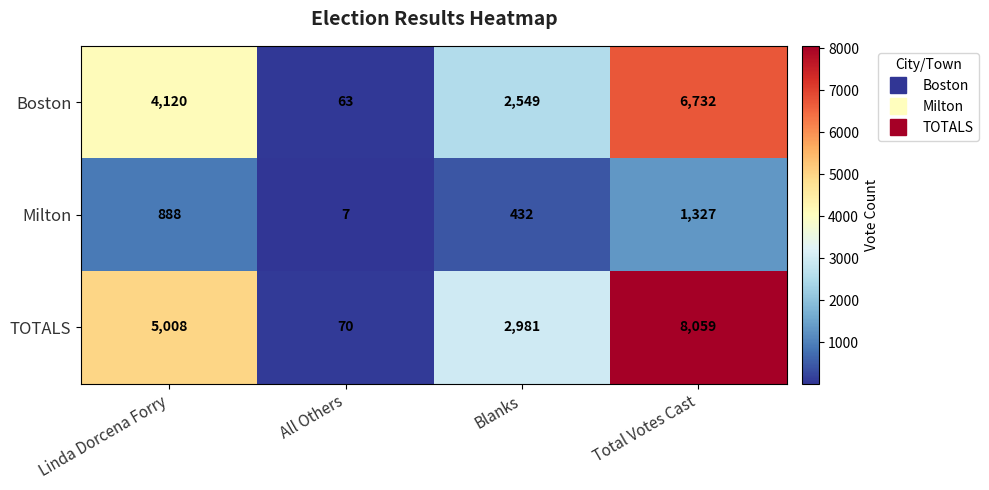

Reading left to right, extract all data points from this chart.

Boston: Linda Dorcena Forry=4120	All Others=63	Blanks=2549	Total Votes Cast=6732
Milton: Linda Dorcena Forry=888	All Others=7	Blanks=432	Total Votes Cast=1327
TOTALS: Linda Dorcena Forry=5008	All Others=70	Blanks=2981	Total Votes Cast=8059